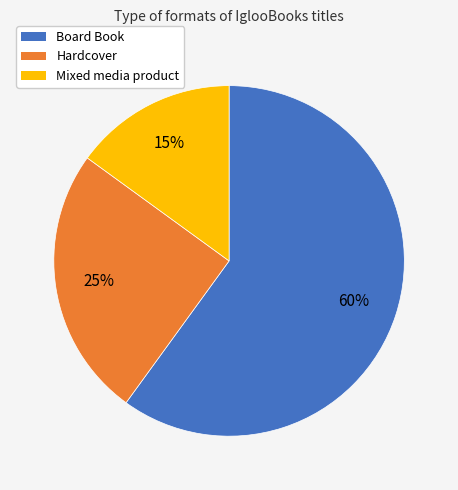

True or false: Hardcover accounts for 19% of the total.

False